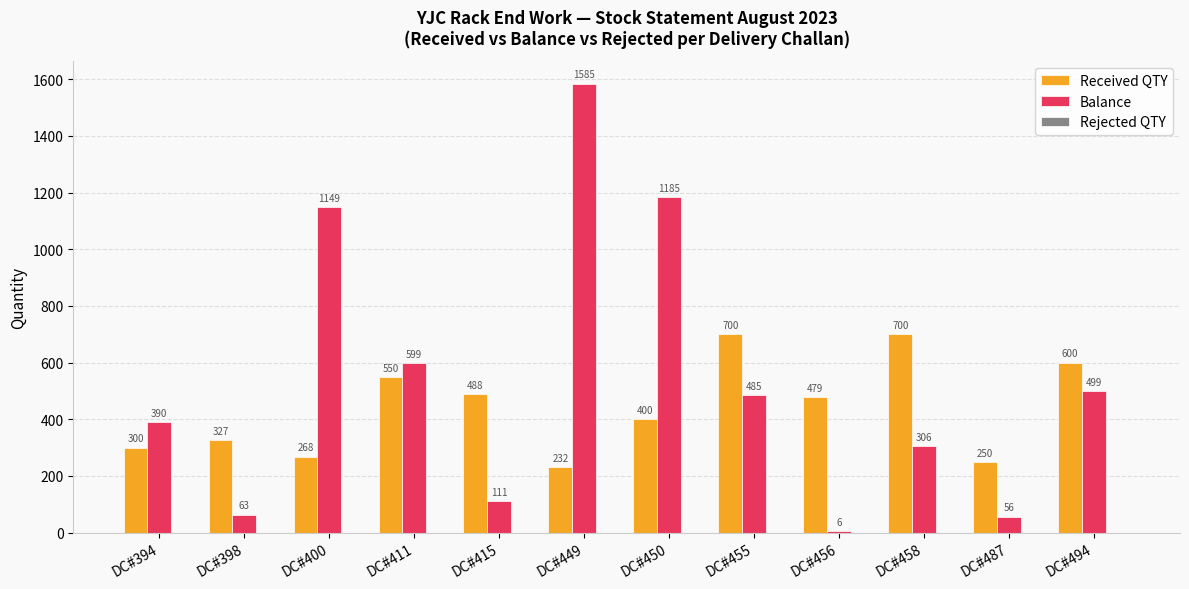

Are the bars grouped side by side (vs. stacked)?

Yes